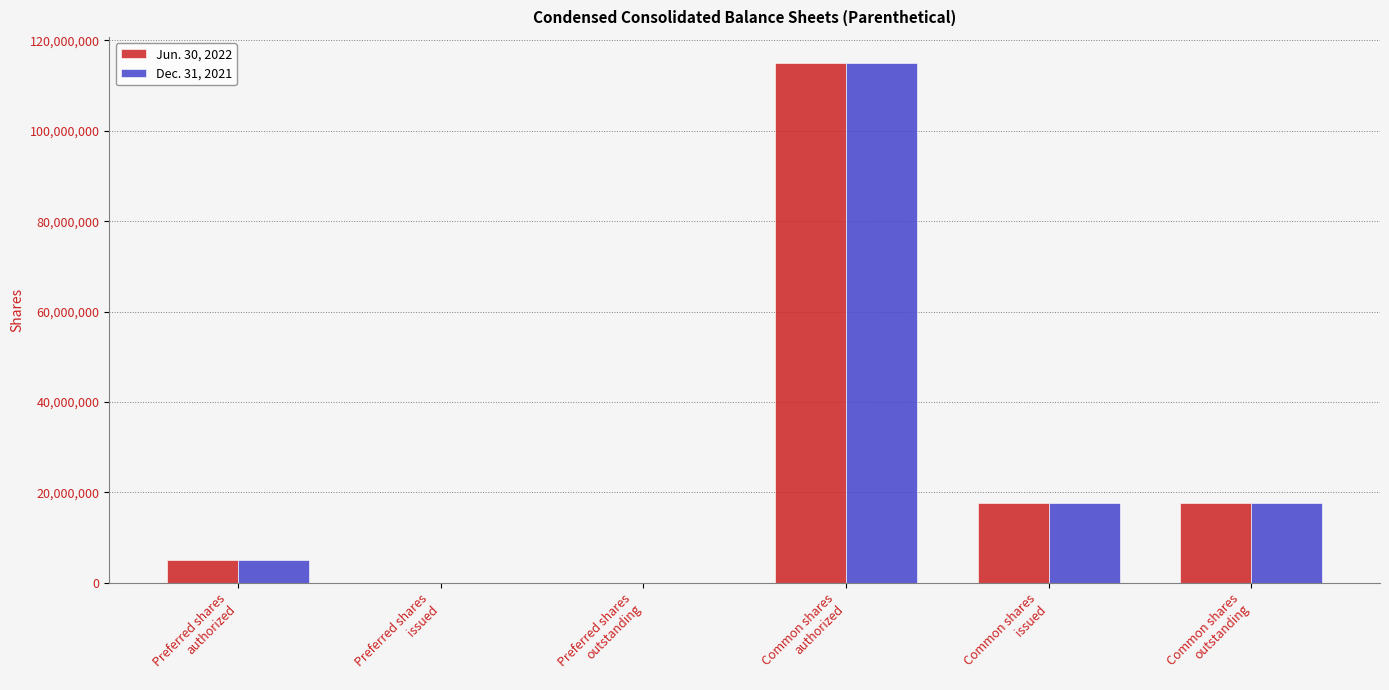

Reading left to right, transcribe all the data shown in this chart.

Jun. 30, 2022: 5000000	0	0	115000000	17710450	17710450
Dec. 31, 2021: 5000000	0	0	115000000	17710450	17710450